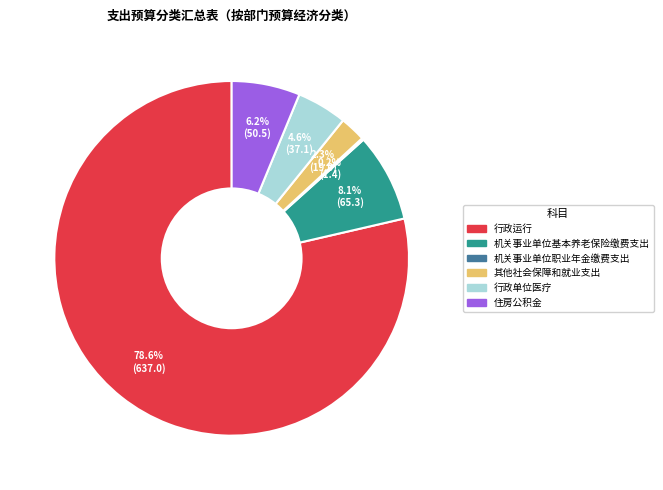

What is the largest slice in the pie chart?

行政运行